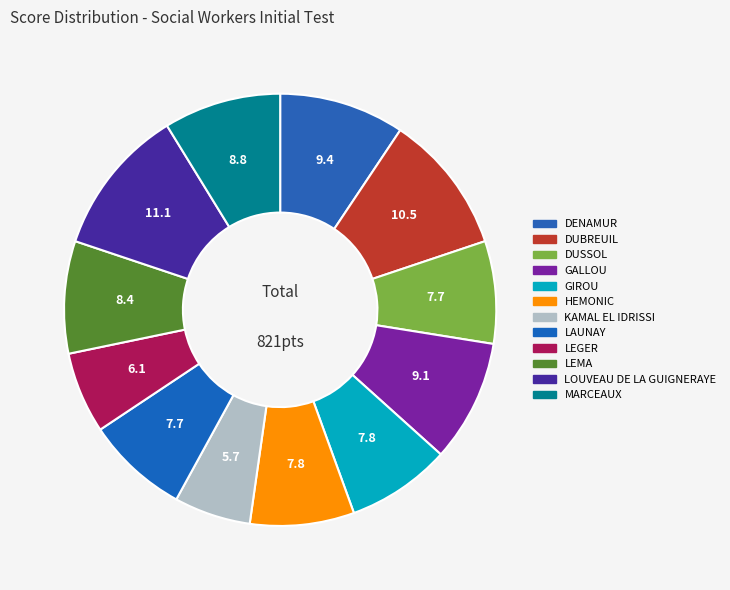

How many slices are in this pie chart?

12